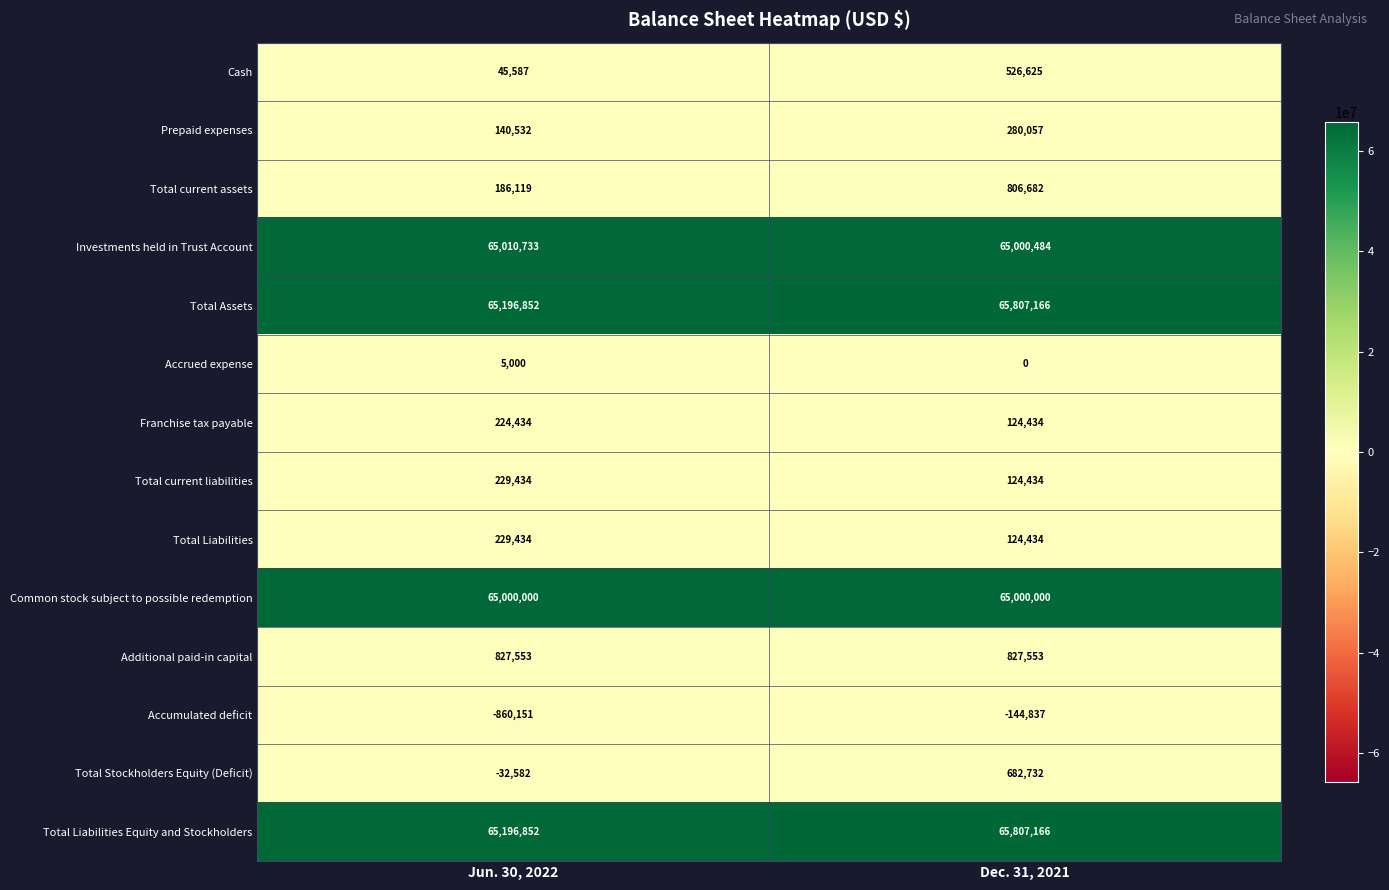

What is the approximate value of Total Liabilities Equity and Stockholders at Jun. 30, 2022, to the nearest 10?

65196850